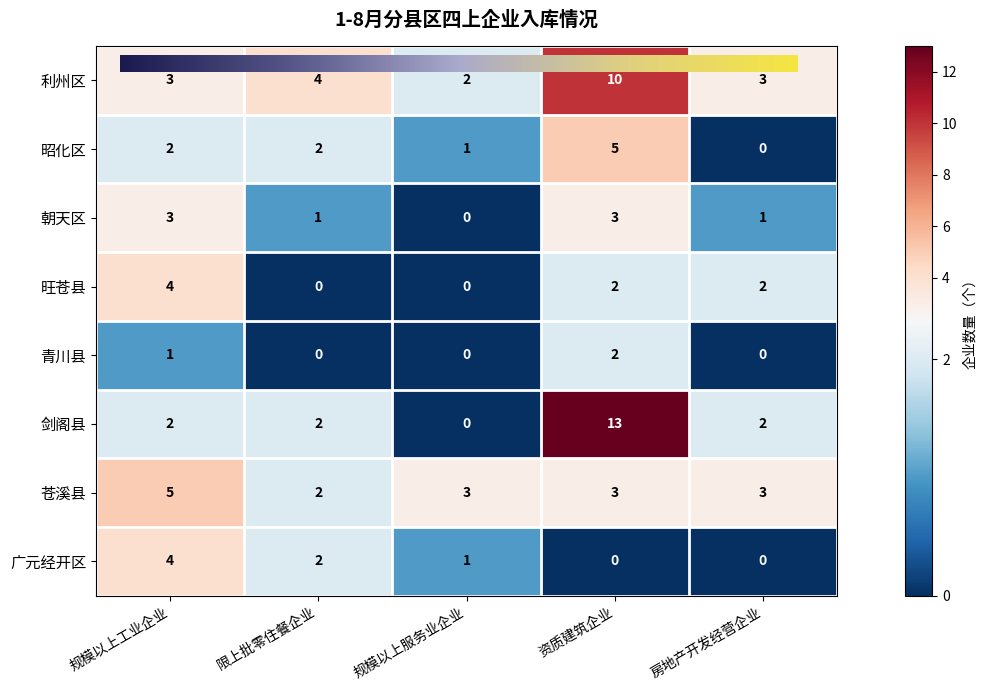

Reading right to left, what are all the values shown in this chart?

利州区: 房地产开发经营企业=3	资质建筑企业=10	规模以上服务业企业=2	限上批零住餐企业=4	规模以上工业企业=3
昭化区: 房地产开发经营企业=0	资质建筑企业=5	规模以上服务业企业=1	限上批零住餐企业=2	规模以上工业企业=2
朝天区: 房地产开发经营企业=1	资质建筑企业=3	规模以上服务业企业=0	限上批零住餐企业=1	规模以上工业企业=3
旺苍县: 房地产开发经营企业=2	资质建筑企业=2	规模以上服务业企业=0	限上批零住餐企业=0	规模以上工业企业=4
青川县: 房地产开发经营企业=0	资质建筑企业=2	规模以上服务业企业=0	限上批零住餐企业=0	规模以上工业企业=1
剑阁县: 房地产开发经营企业=2	资质建筑企业=13	规模以上服务业企业=0	限上批零住餐企业=2	规模以上工业企业=2
苍溪县: 房地产开发经营企业=3	资质建筑企业=3	规模以上服务业企业=3	限上批零住餐企业=2	规模以上工业企业=5
广元经开区: 房地产开发经营企业=0	资质建筑企业=0	规模以上服务业企业=1	限上批零住餐企业=2	规模以上工业企业=4